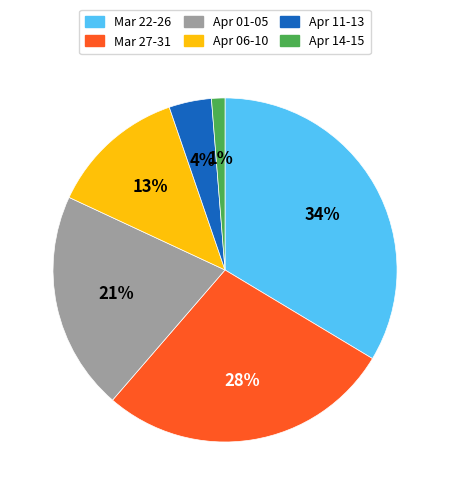

To the nearest percent, what is the average slice percentage?

17%